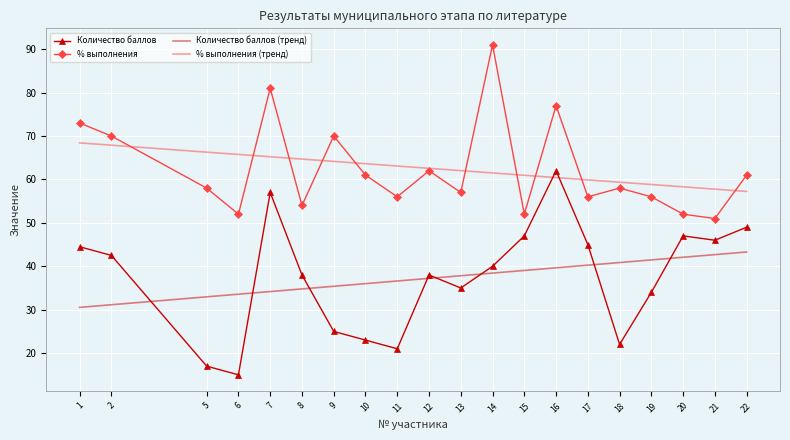

Read the Количество баллов value at 5.

17.0